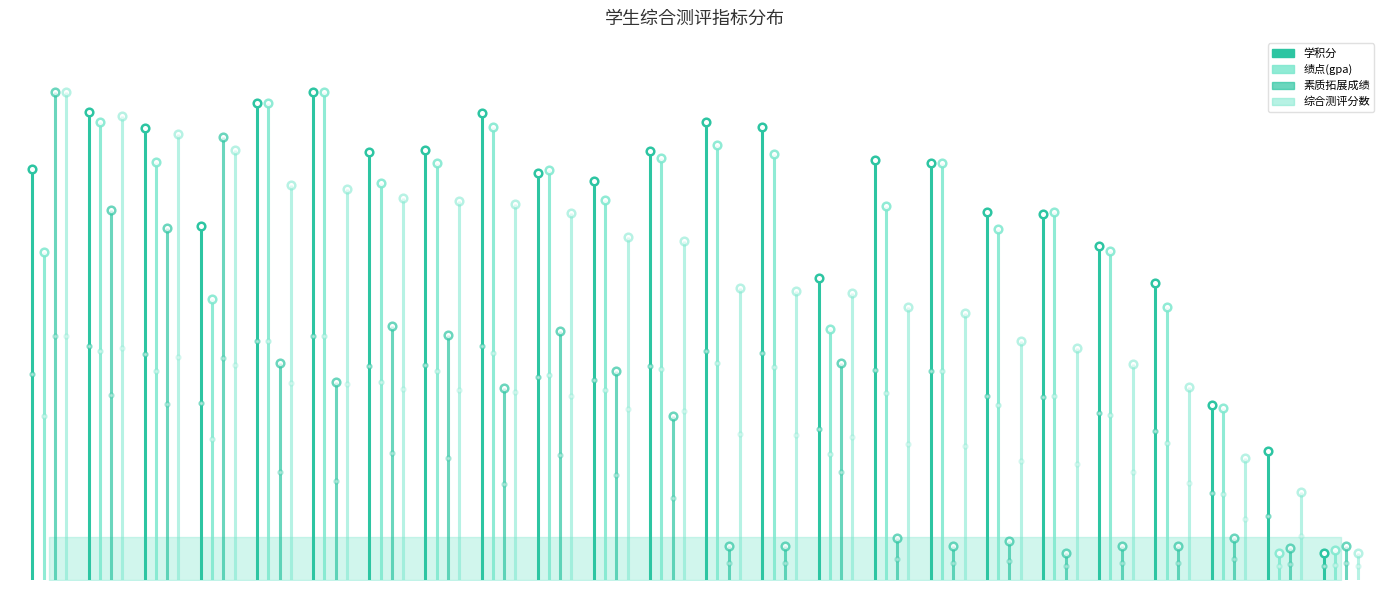

What are all the series names shown in the legend?

学积分, 绩点(gpa), 素质拓展成绩, 综合测评分数